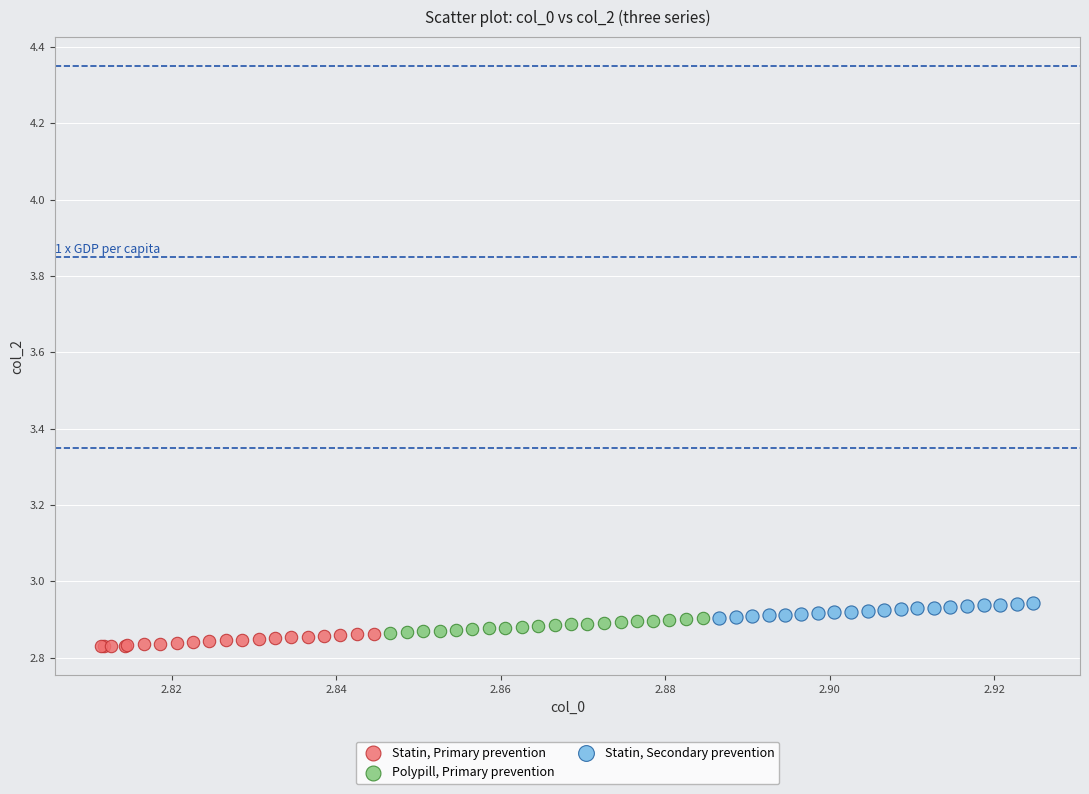

What are all the series names shown in the legend?

Statin, Primary prevention, Polypill, Primary prevention, Statin, Secondary prevention